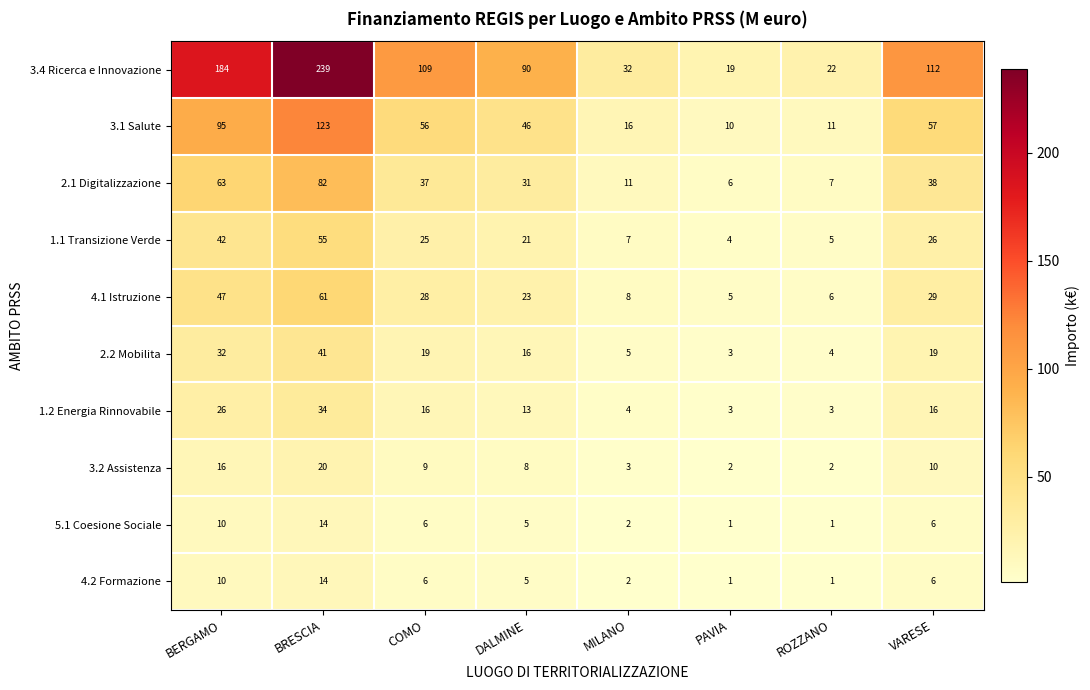

True or false: 3.2 Assistenza has a value of 0 at ROZZANO.

False